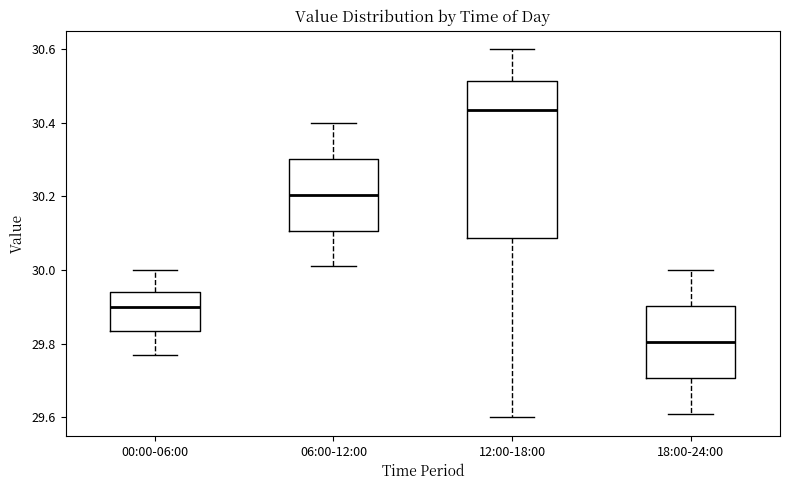

Which box has the lowest median line?

18:00-24:00